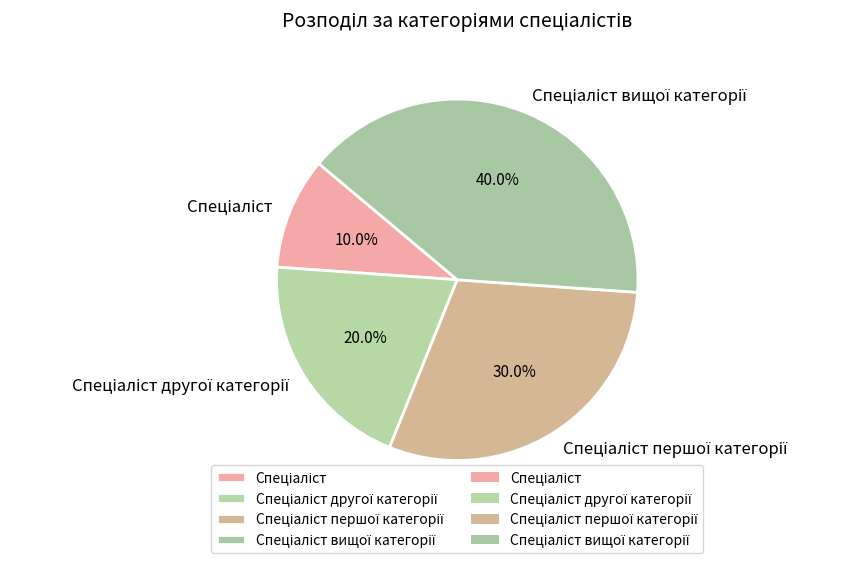

Is there a majority slice in this chart?

No